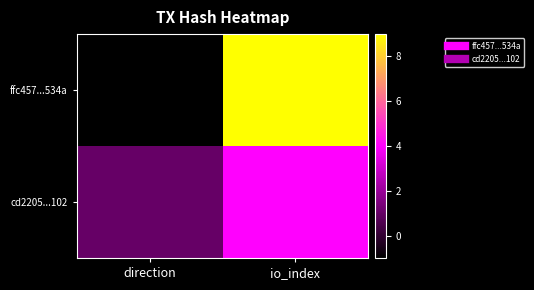

Rank the series by their maximum value, from highest to lowest.

ffc457...534a, cd2205...102